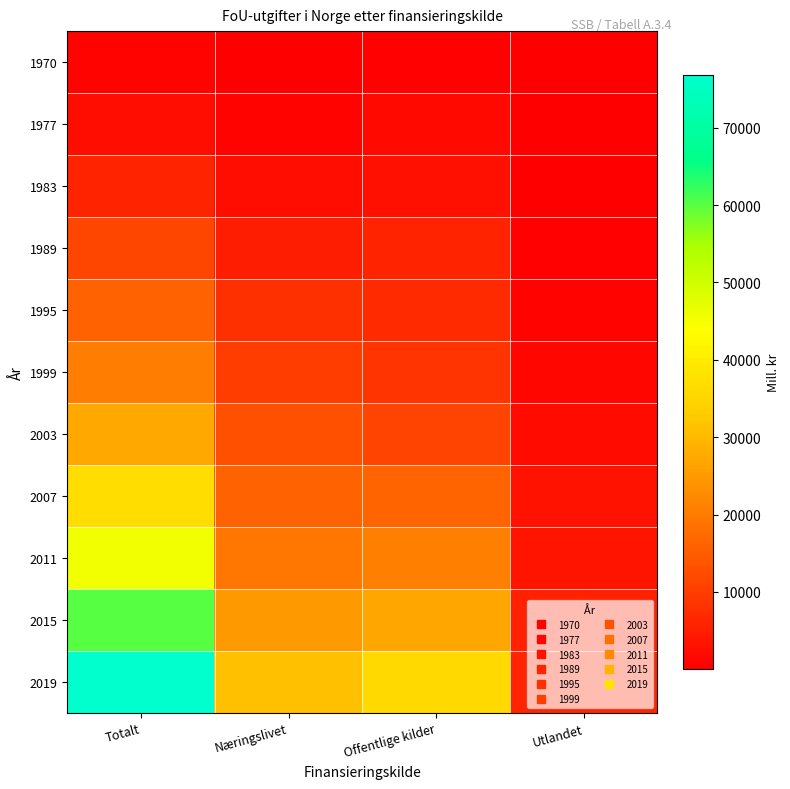

Rank the series at Utlandet from highest to lowest value.

2019, 2015, 2011, 2007, 2003, 1999, 1995, 1989, 1983, 1977, 1970